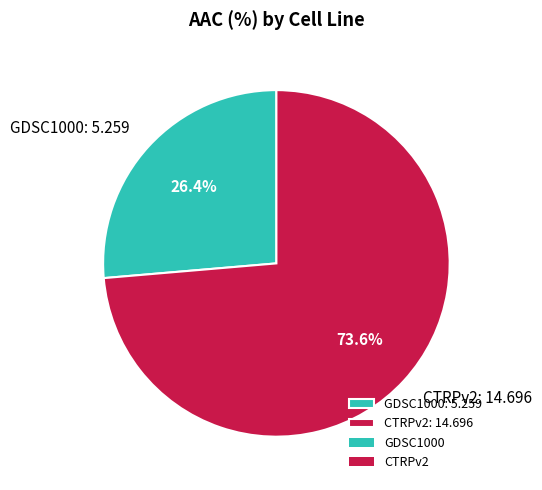

To the nearest percent, what is the difference between the CTRPv2 and GDSC1000 slice percentages?

47%